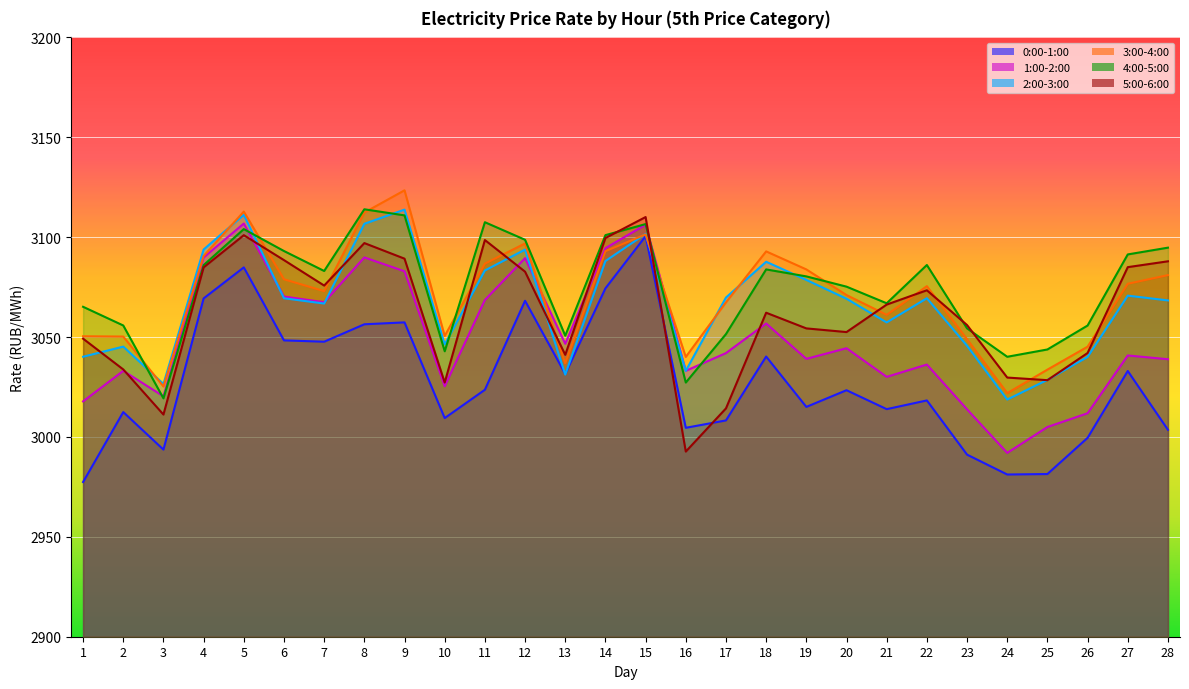

True or false: 5:00-6:00 has a value of 3110.1 at 15.

True